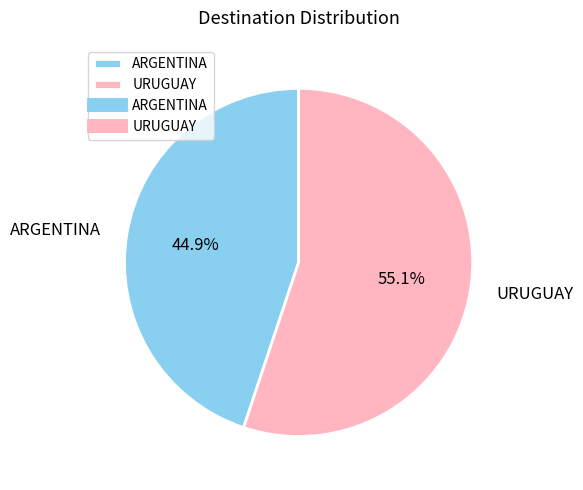

Approximately how many times larger is the value at ARGENTINA compared to URUGUAY?

0.8